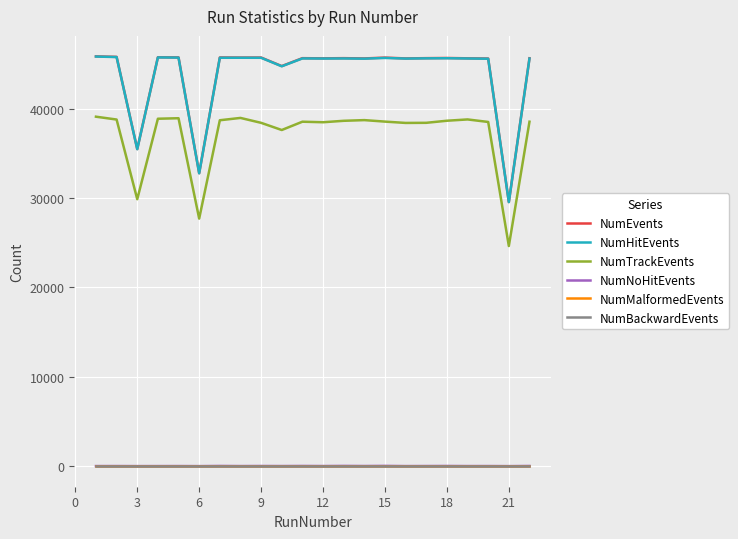

True or false: NumBackwardEvents and NumTrackEvents intersect in this chart.

False